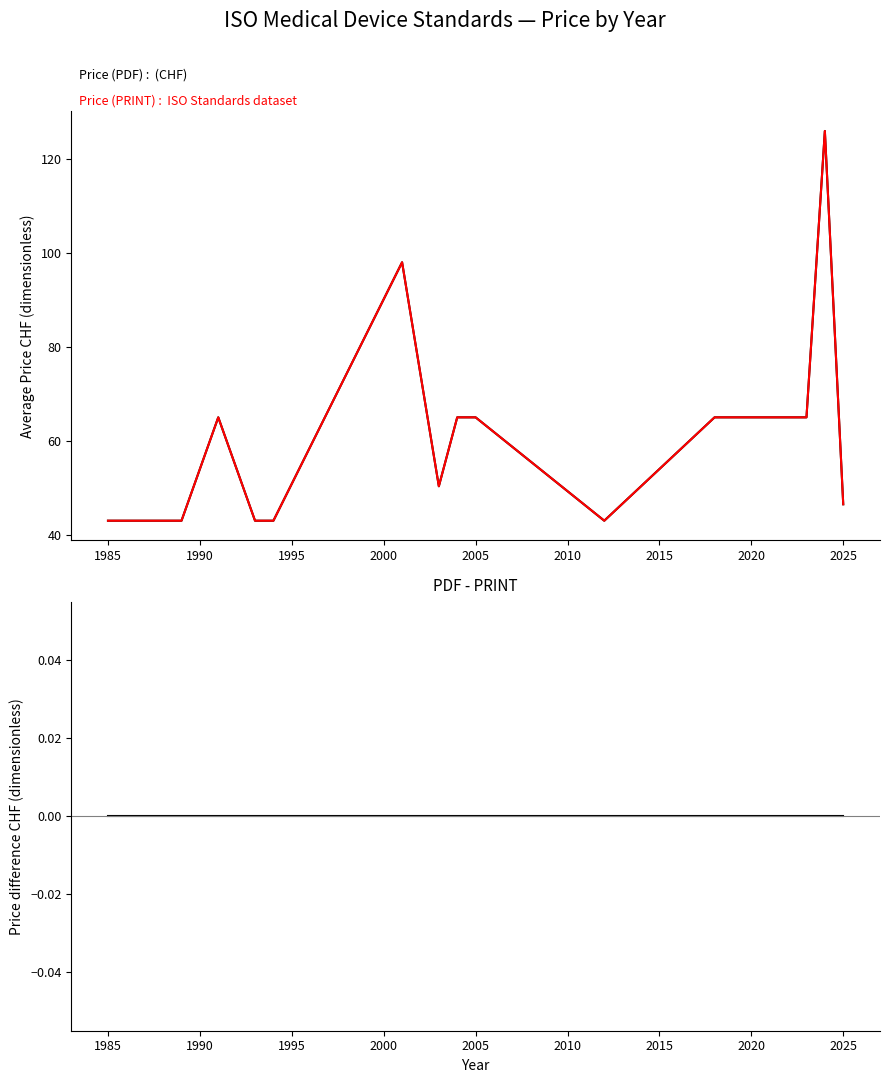

Which series has the widest spread of values?

Price (PDF)